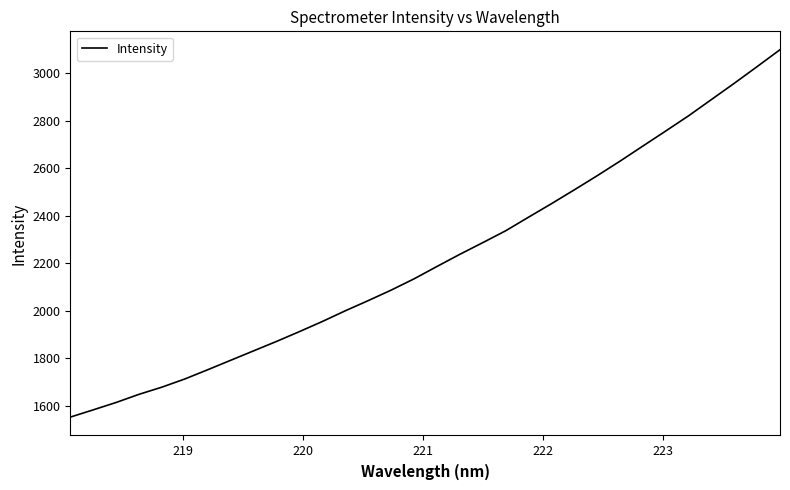

What is the difference between the maximum and minimum values?

1545.7